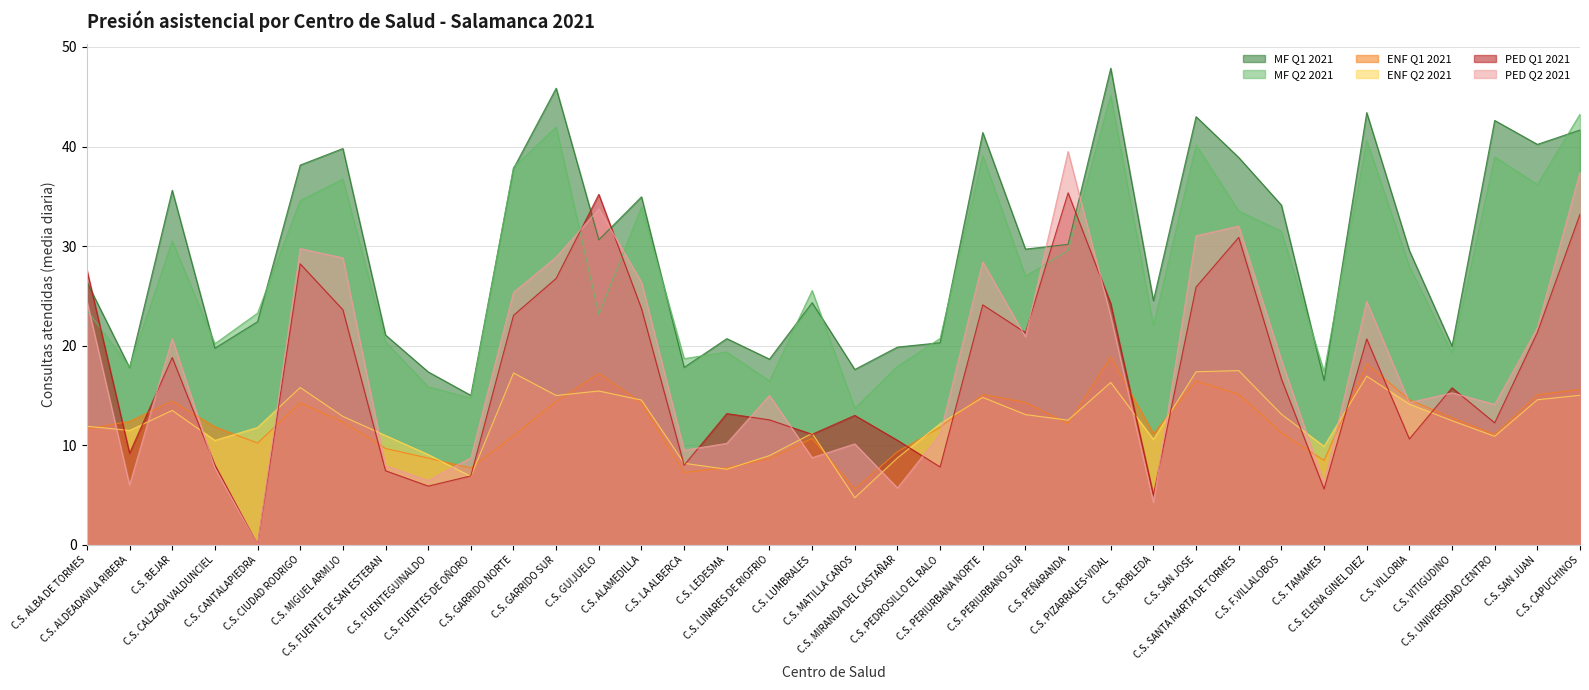

Where does the PED Q2 2021 series first go above 18?

C.S. ALBA DE TORMES